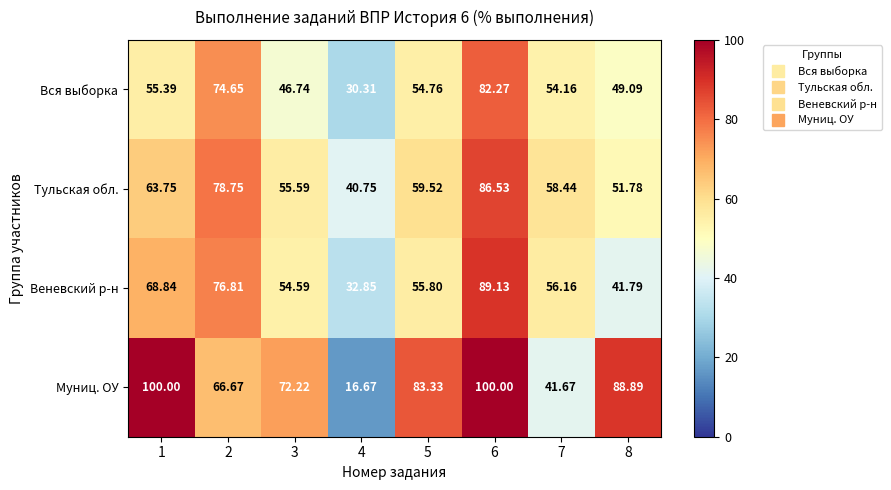

List the series in order of their overall mean, highest first.

Муниц. ОУ, Тульская обл., Веневский р-н, Вся выборка